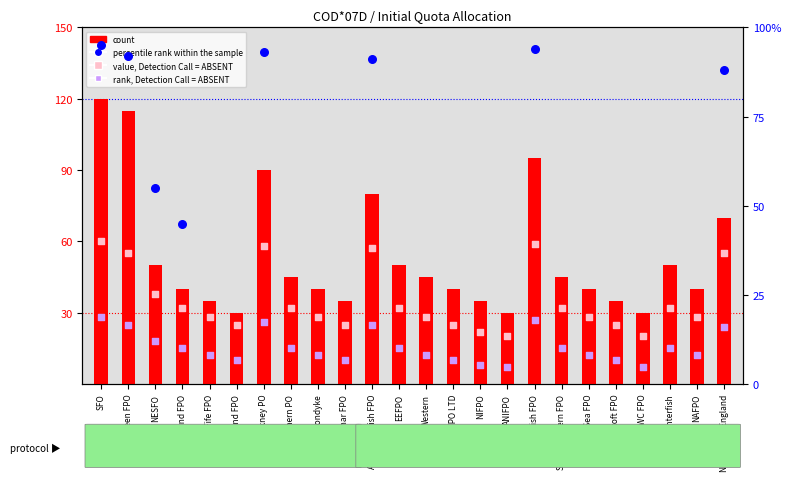

Which series has the largest total across all categories?

count